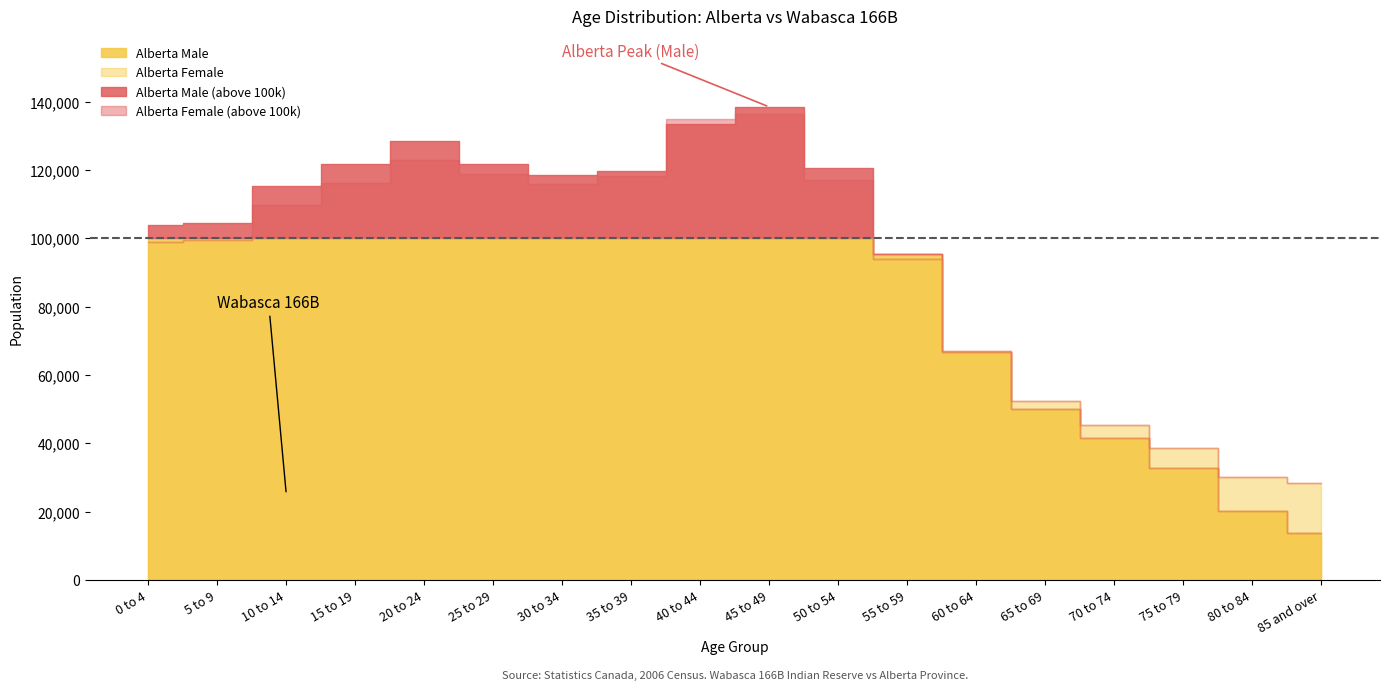

Reading left to right, extract all data points from this chart.

Alberta Male: 103835	104605	115155	121825	128375	121755	118500	119595	133515	138415	120420	95470	66790	50165	41680	32705	20220	13755
Alberta Female: 98760	99510	109655	116080	123005	118775	115805	118255	134770	136320	117040	93790	66915	52240	45235	38765	30095	28535
Wabasca Male: 15	15	20	10	10	0	15	5	0	0	0	0	0	0	0	0	0	0
Wabasca Female: 10	20	20	10	10	5	10	5	5	5	0	0	0	0	0	5	0	0